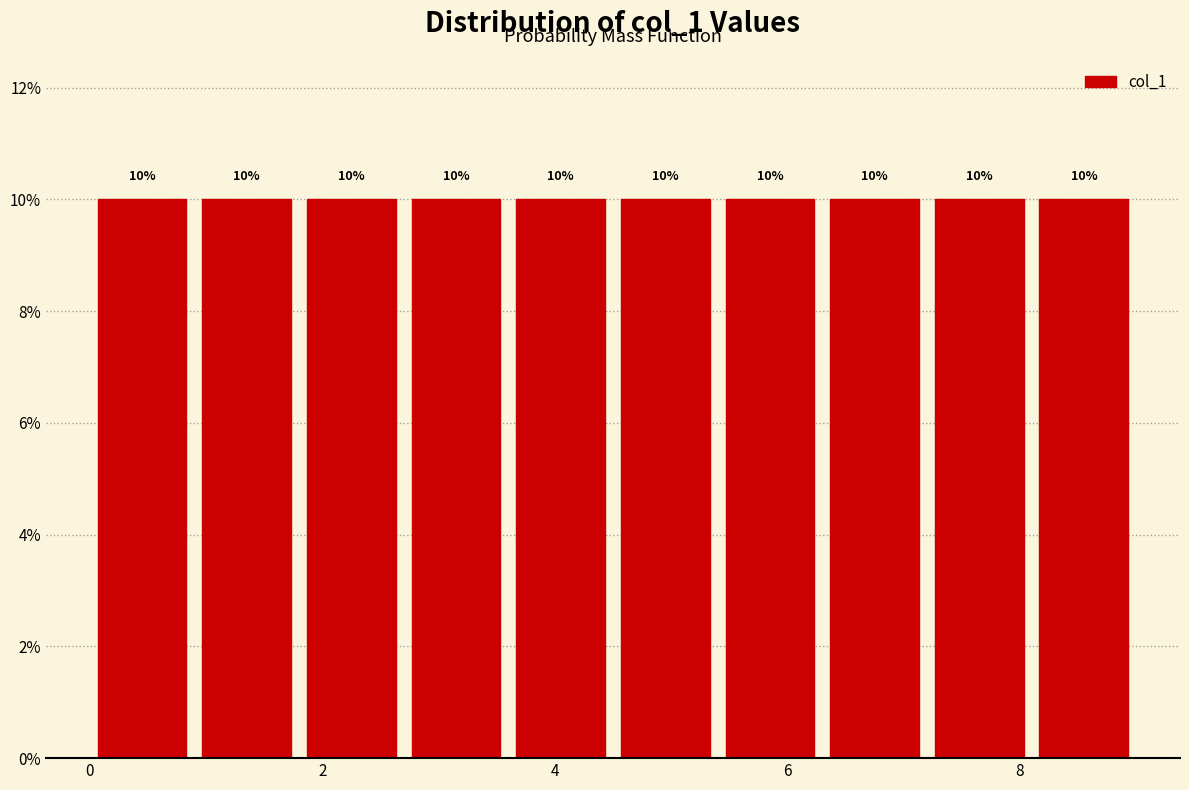

Reading left to right, list every bar in this chart as the range it spans on the x-axis followed by its height. The bar edges are not printed on the chart, so give them approximately, as read against the axis.

0.0 to 0.9: 10
0.9 to 1.8: 10
1.8 to 2.7: 10
2.7 to 3.6: 10
3.6 to 4.5: 10
4.5 to 5.4: 10
5.4 to 6.3: 10
6.3 to 7.2: 10
7.2 to 8.1: 10
8.1 to 9.0: 10